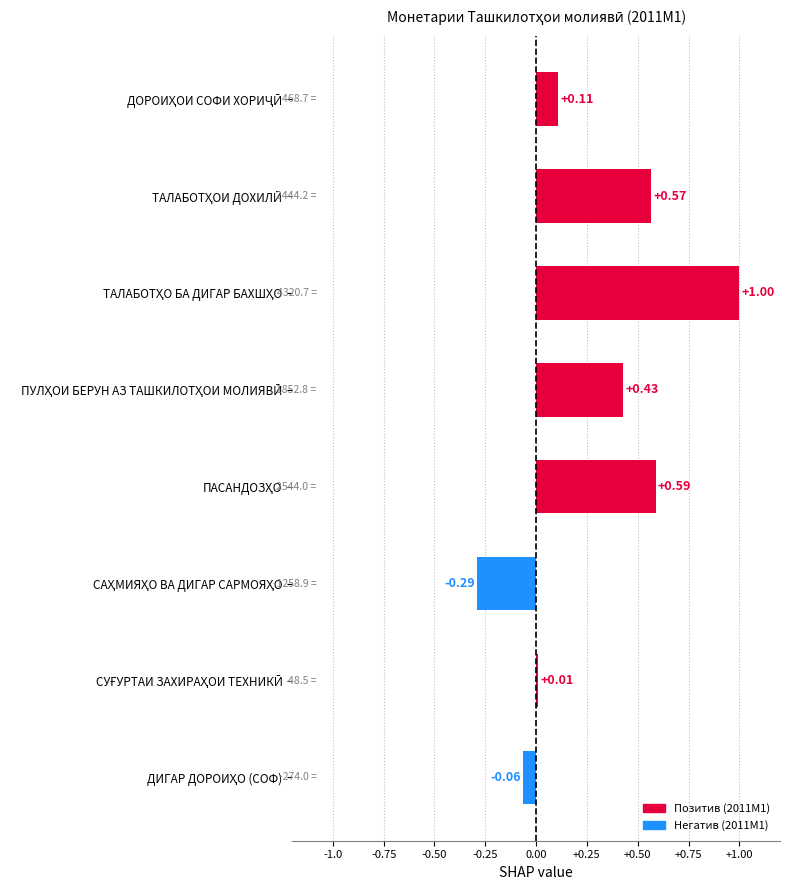

What is the average value?

0.3